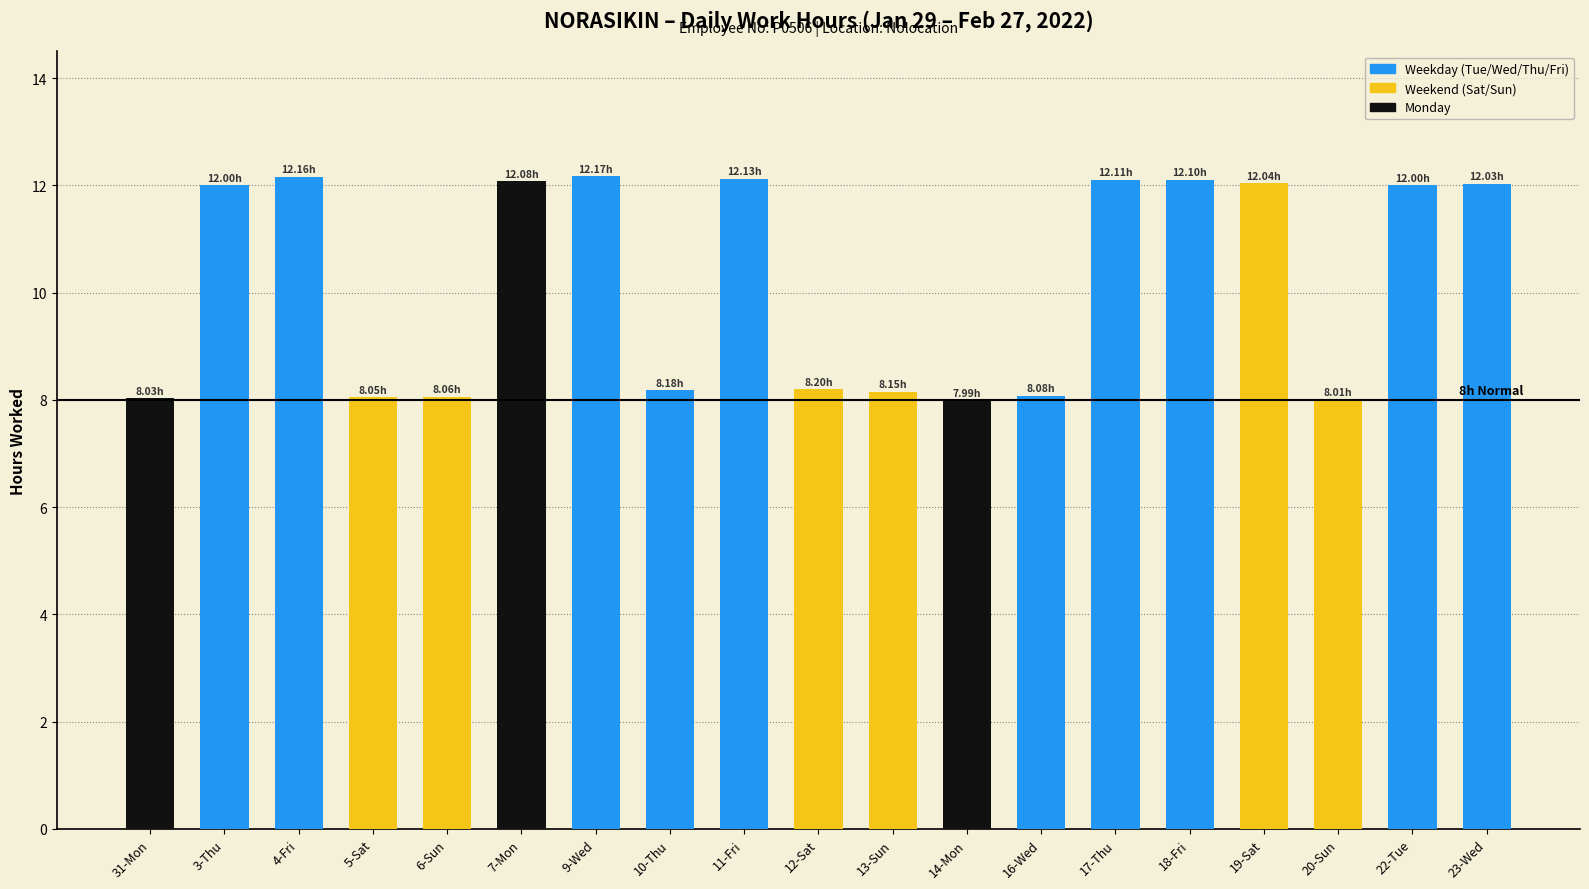

Approximately how many times larger is the value at 31-Mon compared to 18-Fri?

0.7